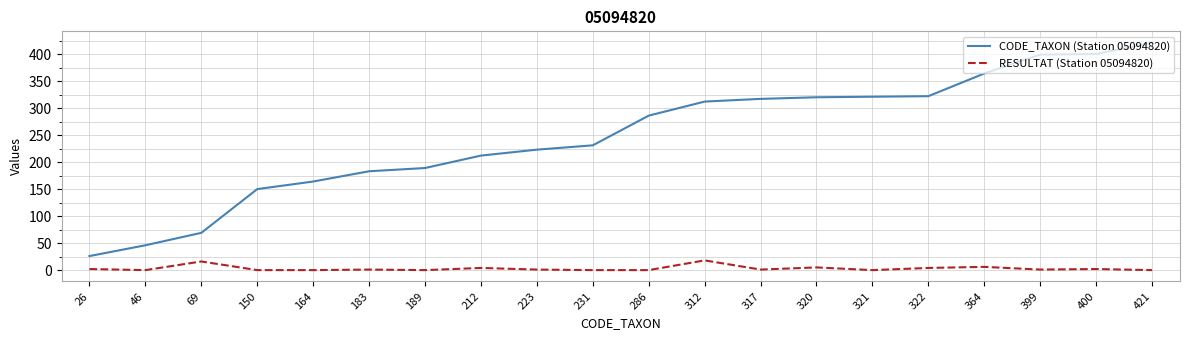

Which series has the largest total across all categories?

CODE_TAXON (Station 05094820)